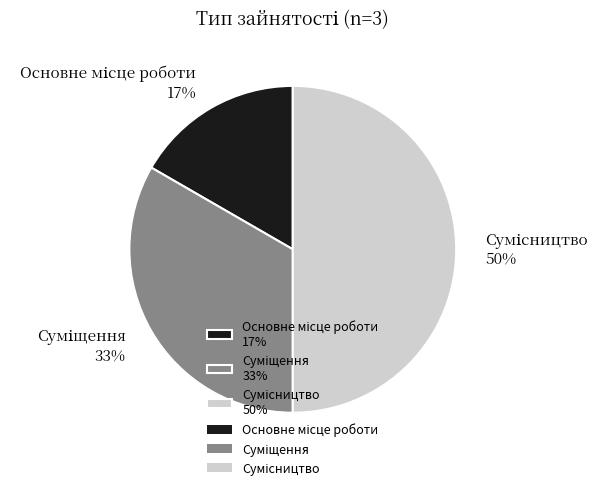

Count the number of slices in the pie.

3